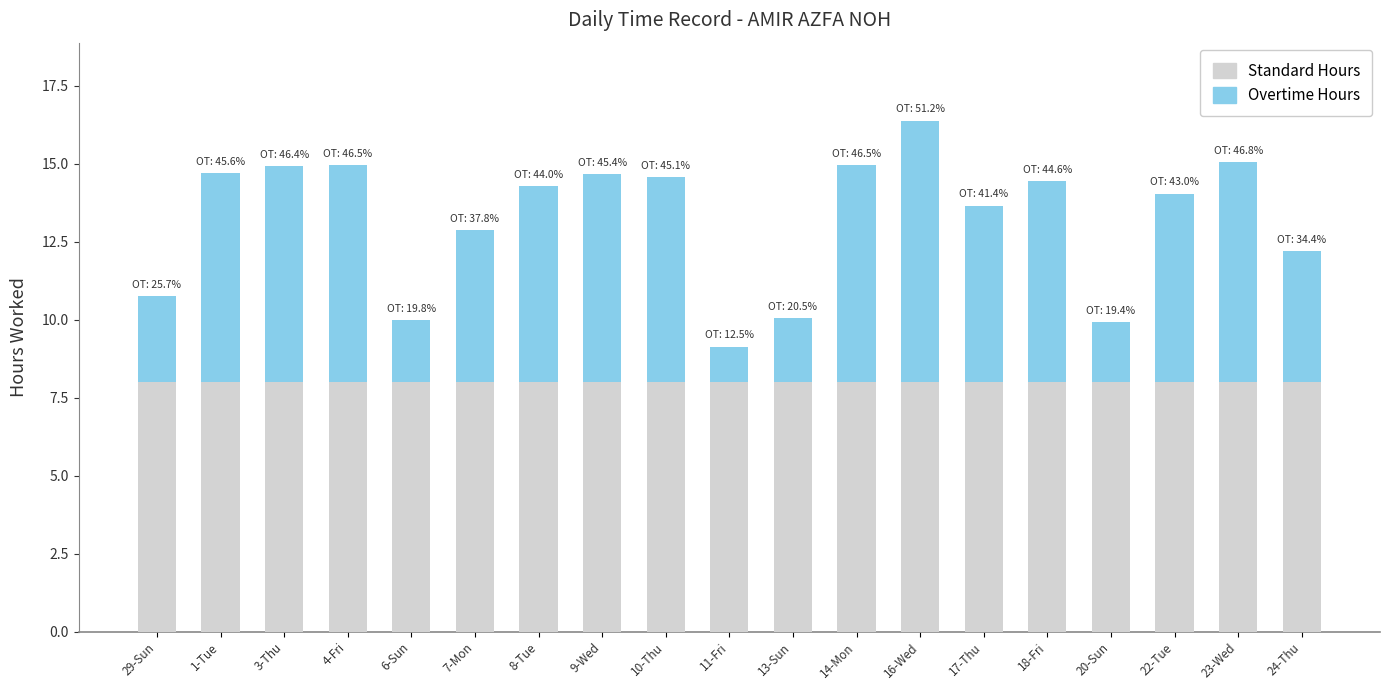

Is it true that Standard Hours equals 2.6 at 11-Fri?

False